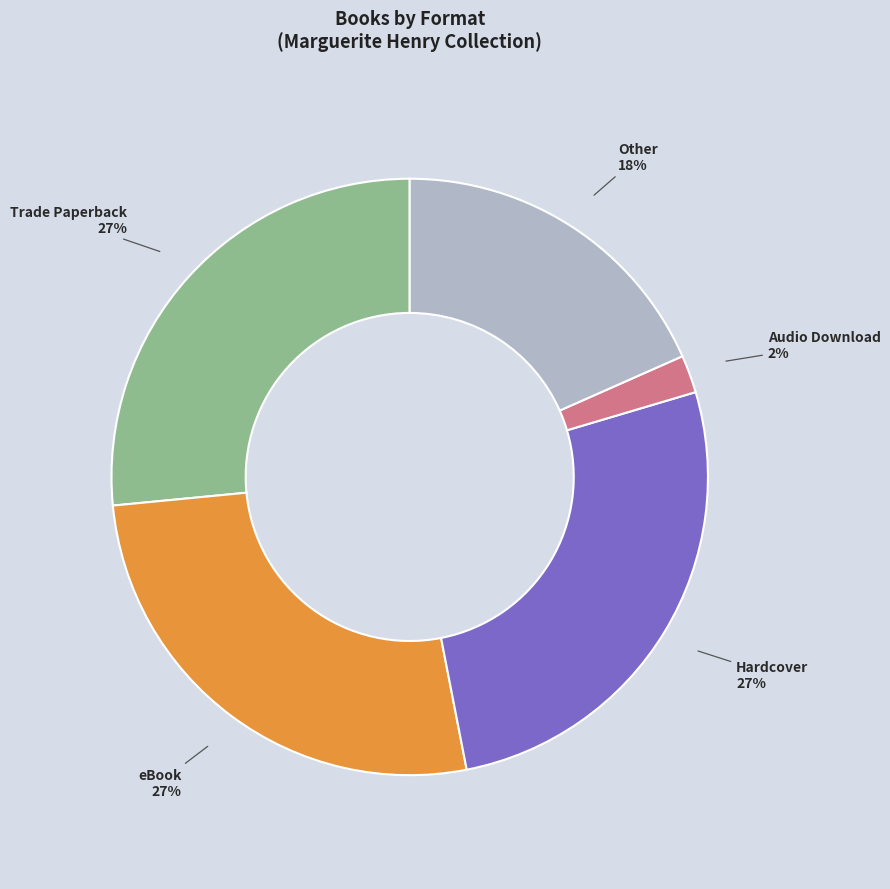

Which category has the smallest portion of the pie?

Audio Download